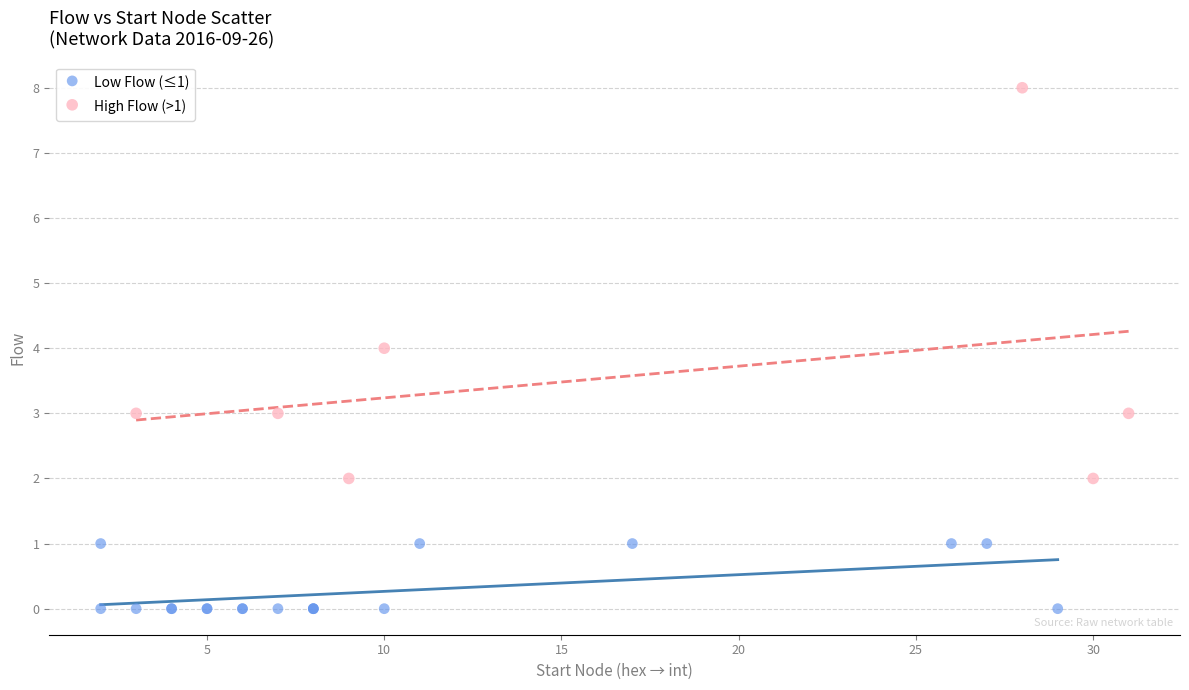

Which series reaches the maximum Y coordinate?

High Flow (>1)